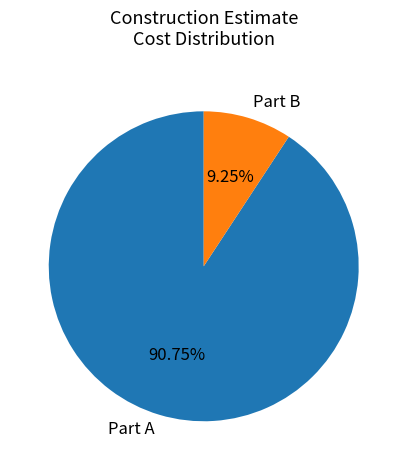

How many segments does this pie chart have?

2